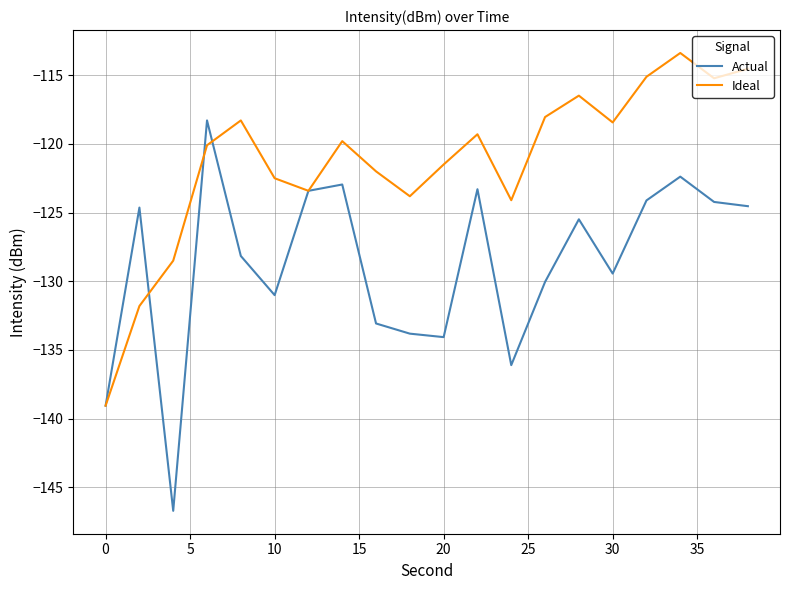

Which series has the widest spread of values?

Actual